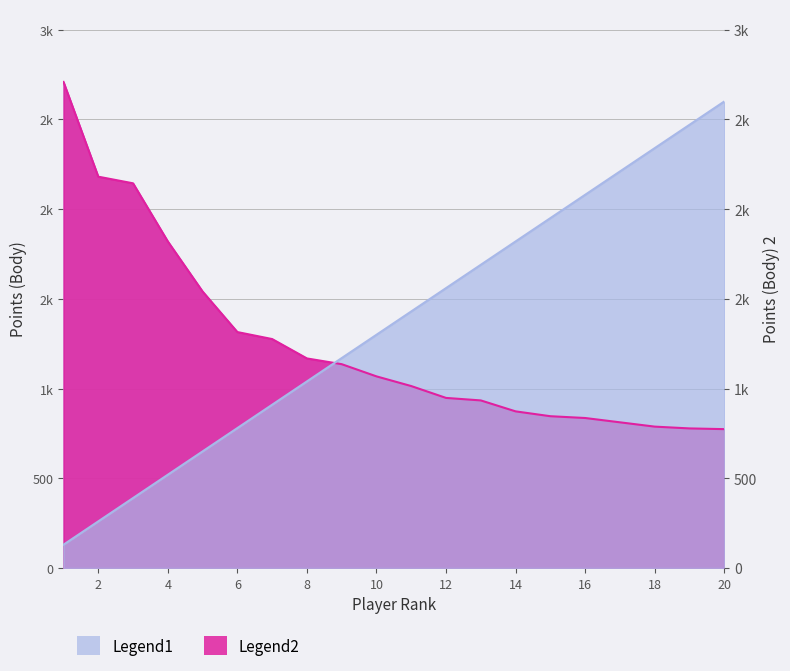

What is the value of the Body point at the 16th from the left?

836